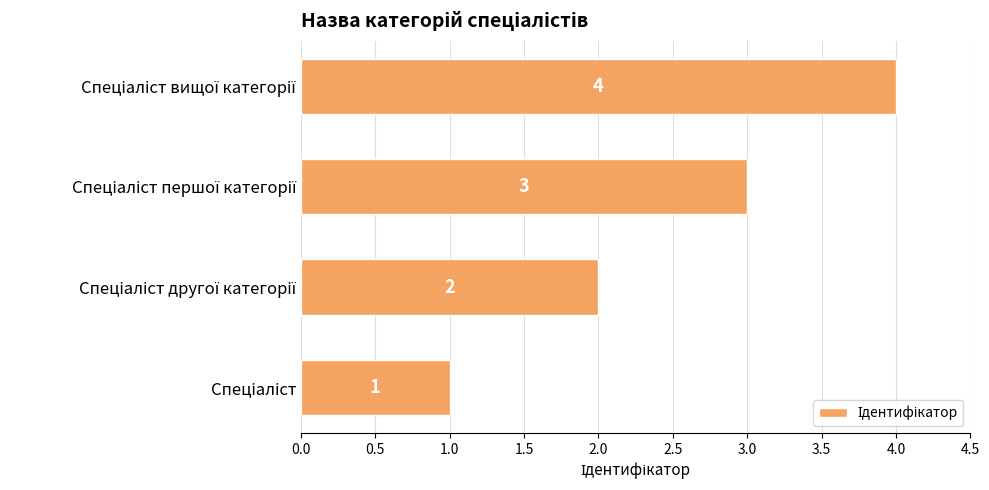

What is the sum of all values?

10